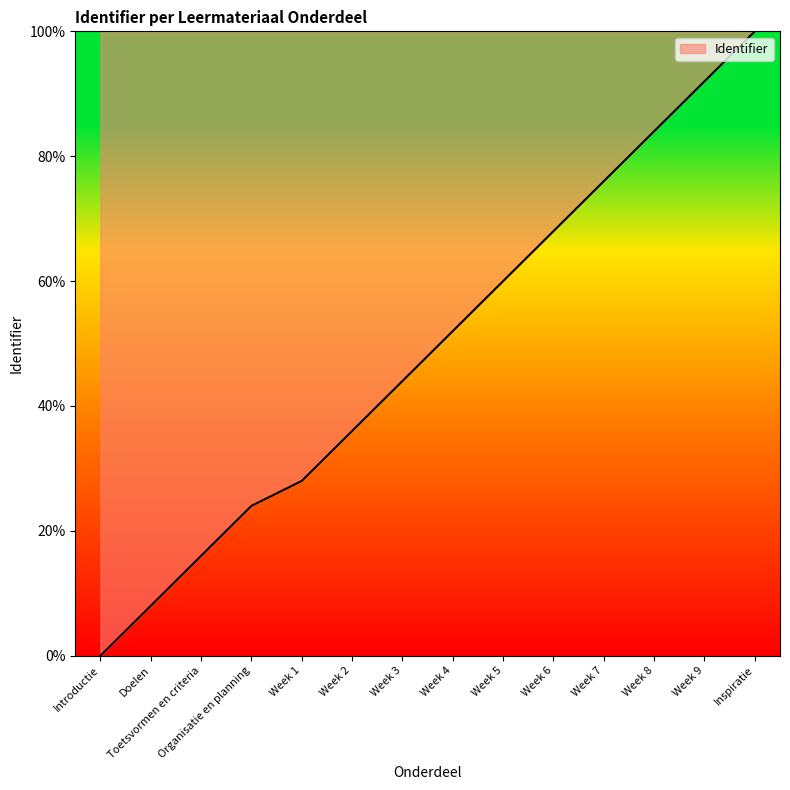

Rank the categories by value from highest to lowest.

Inspiratie, Week 9, Week 8, Week 7, Week 6, Week 5, Week 4, Week 3, Week 2, Week 1, Organisatie en planning, Toetsvormen en criteria, Doelen, Introductie